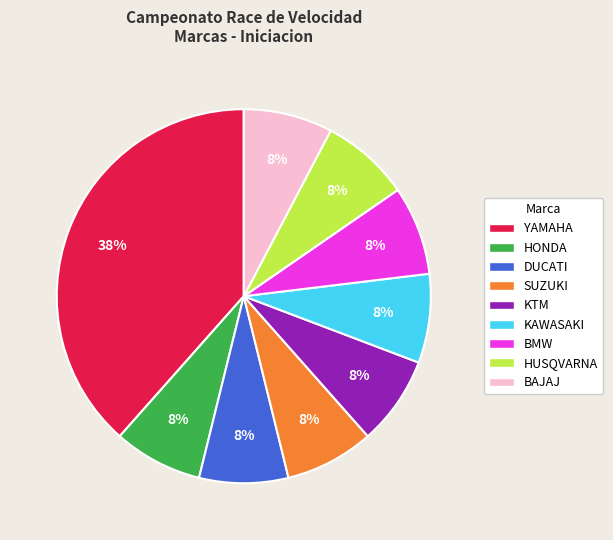

To the nearest percent, what is the average slice percentage?

11%